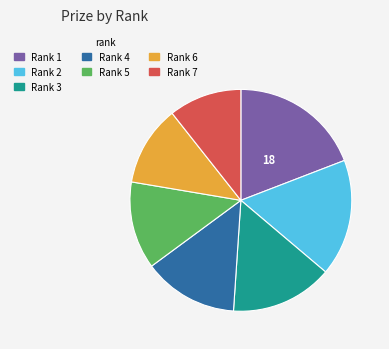

Does any single category account for the majority?

No